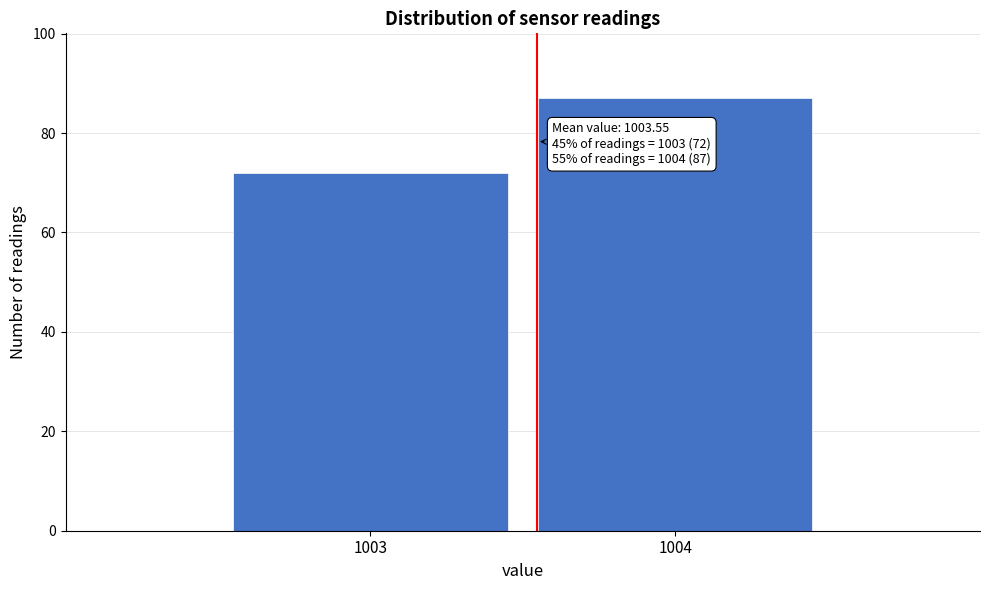

Reading left to right, transcribe all the data shown in this chart.

1003=72	1004=87